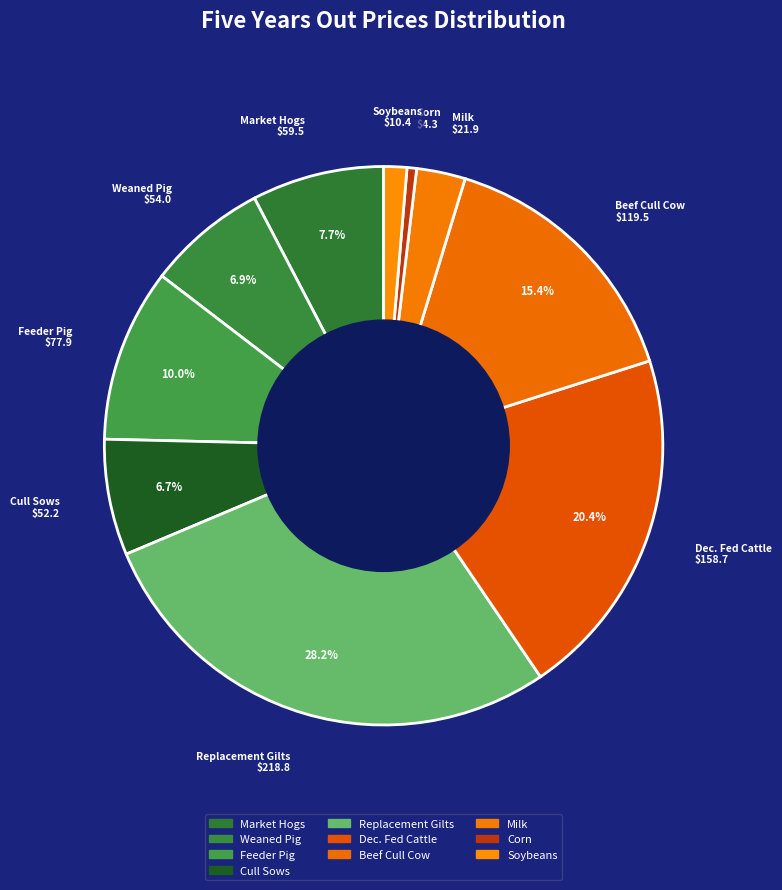

Count the number of slices in the pie.

10